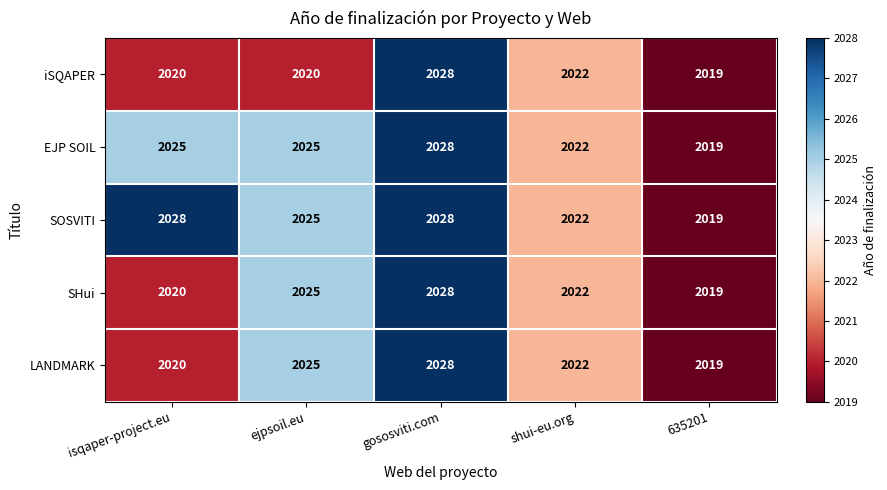

Reading left to right, extract all data points from this chart.

iSQAPER: isqaper-project.eu=2020	ejpsoil.eu=2020	gososviti.com=2028	shui-eu.org=2022	635201=2019
EJP SOIL: isqaper-project.eu=2025	ejpsoil.eu=2025	gososviti.com=2028	shui-eu.org=2022	635201=2019
SOSVITI: isqaper-project.eu=2028	ejpsoil.eu=2025	gososviti.com=2028	shui-eu.org=2022	635201=2019
SHui: isqaper-project.eu=2020	ejpsoil.eu=2025	gososviti.com=2028	shui-eu.org=2022	635201=2019
LANDMARK: isqaper-project.eu=2020	ejpsoil.eu=2025	gososviti.com=2028	shui-eu.org=2022	635201=2019